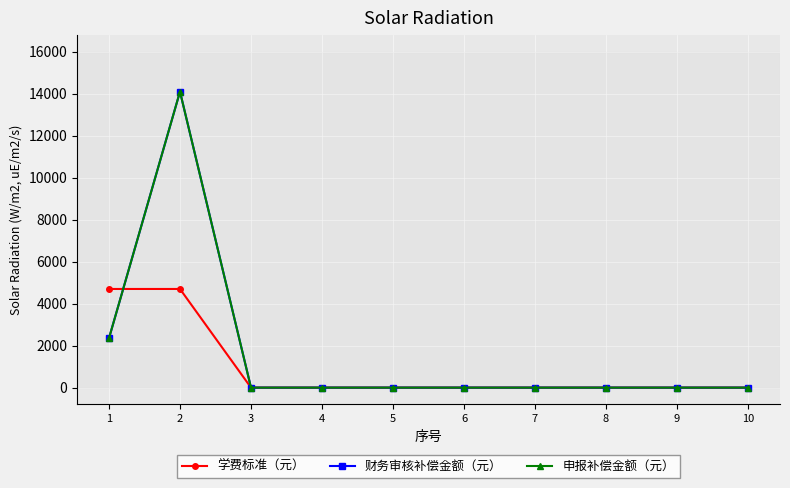

Is this an area chart (filled region under the line)?

No